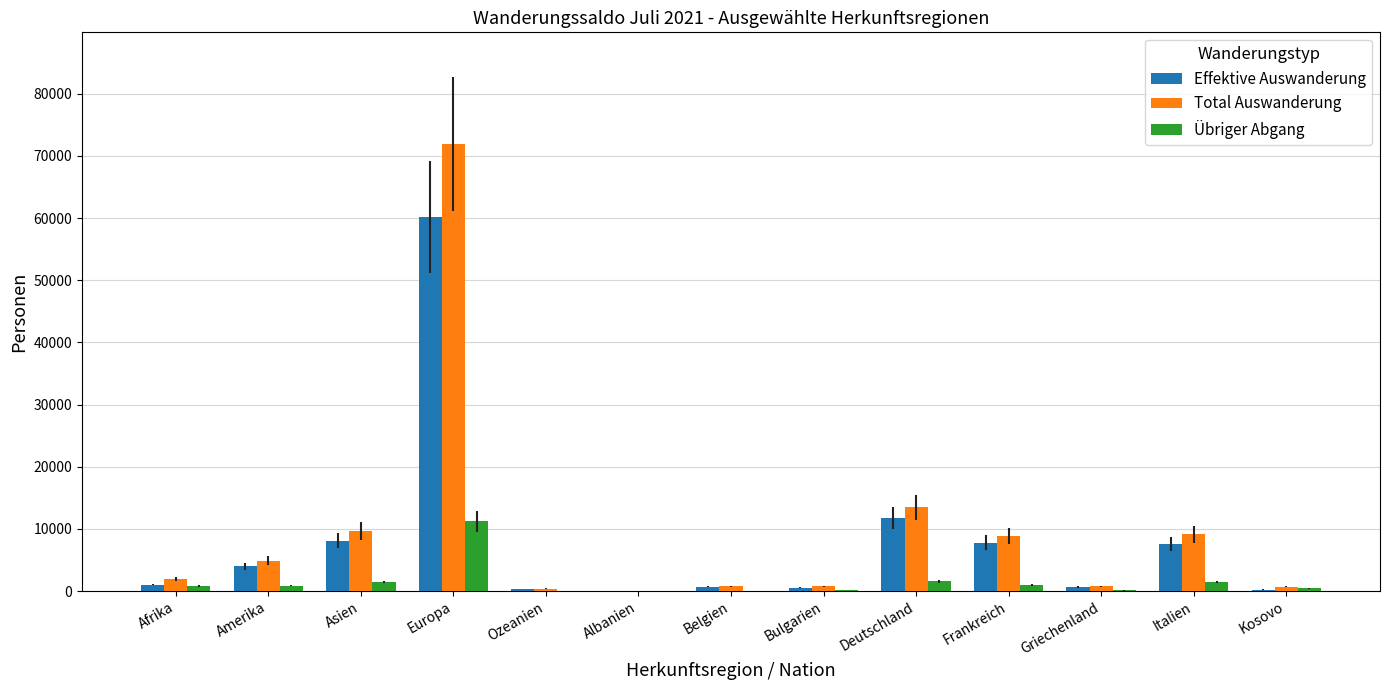

Which series changed the most between Asien and Europa?

Total Auswanderung